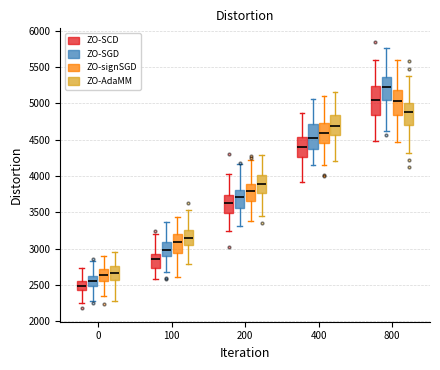

Where is the lower edge of the box for 0 (ZO-signSGD) on the y-axis? The values are not printed on the chart, so give them approximately, as read against the axis.

2550